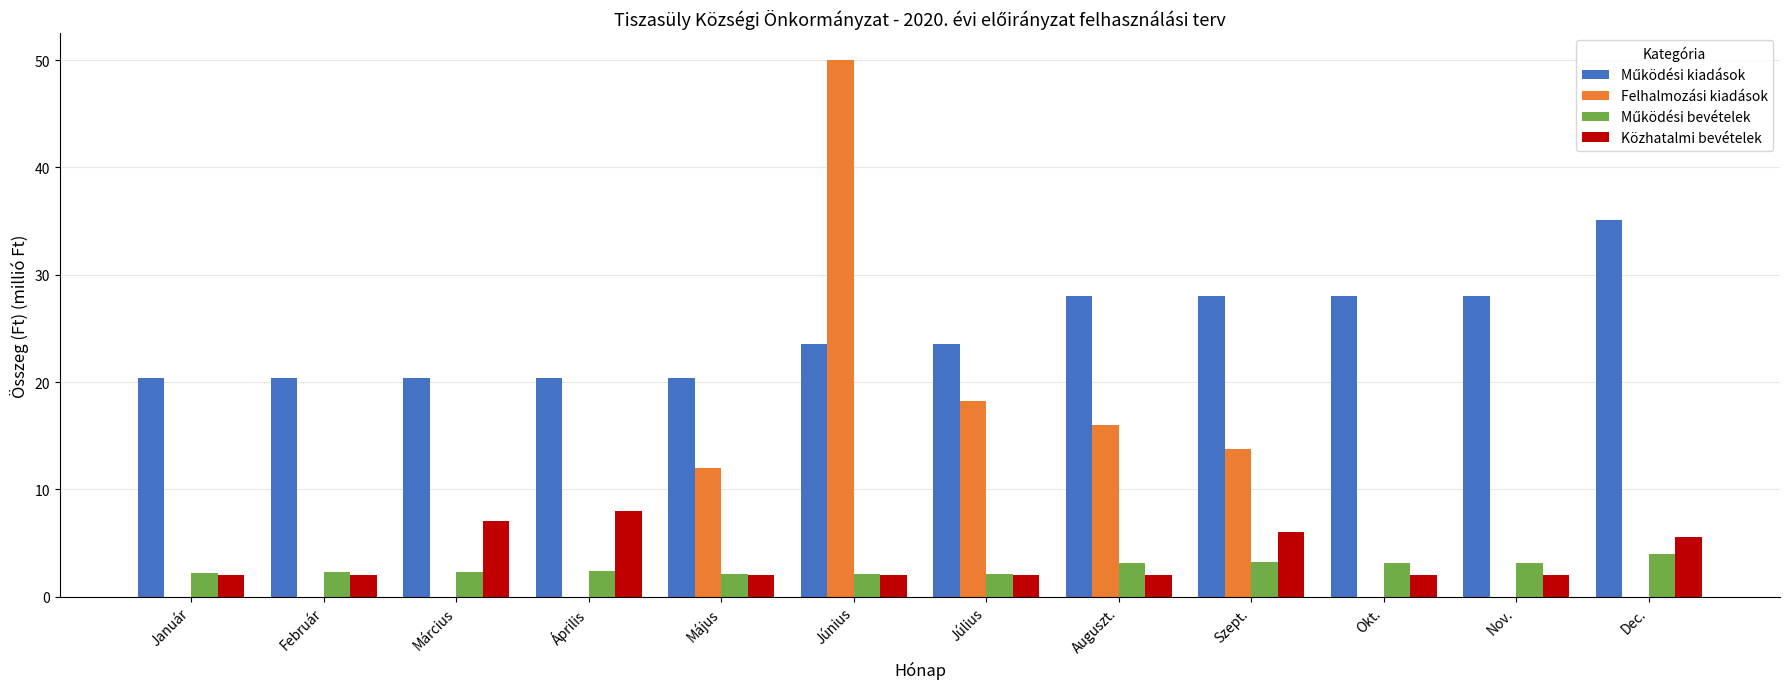

What is the total value across all series at Február?

24.7